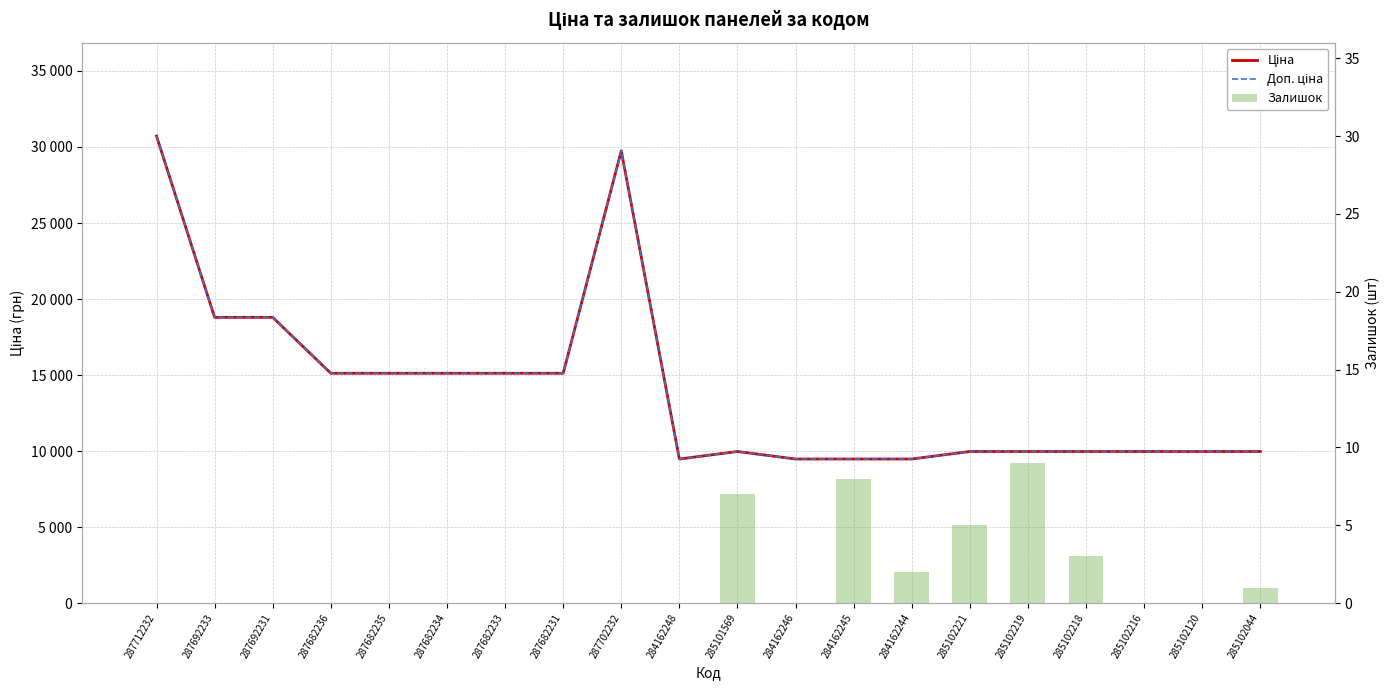

The Залишок series shows 0.0 at 284162246. True or false?

True